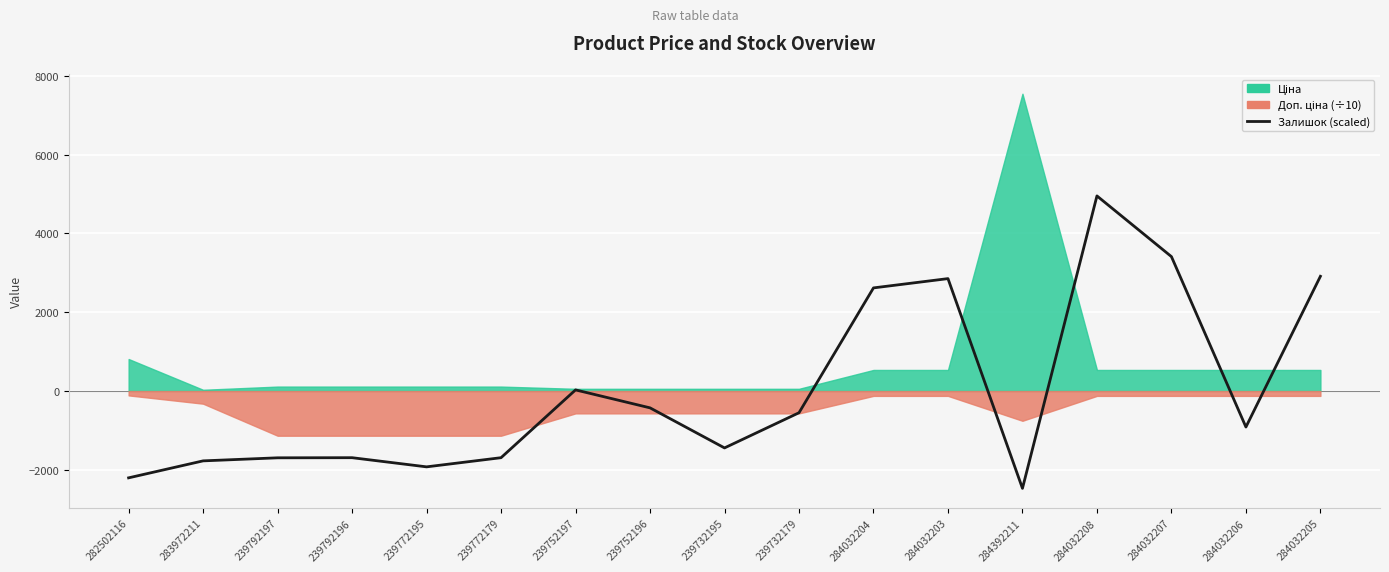

Which label corresponds to the largest value in the chart?

284032208